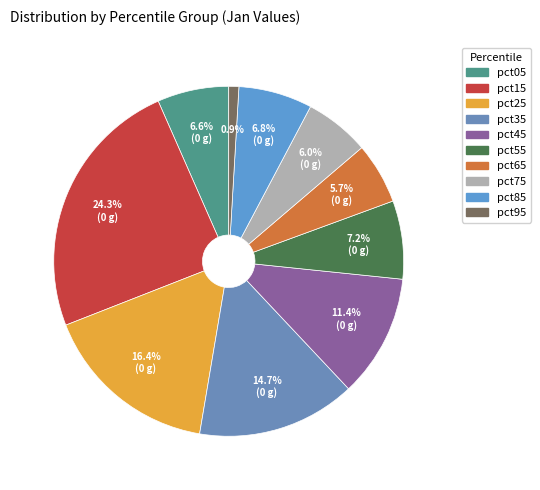

To the nearest percent, what is the average slice percentage?

10%